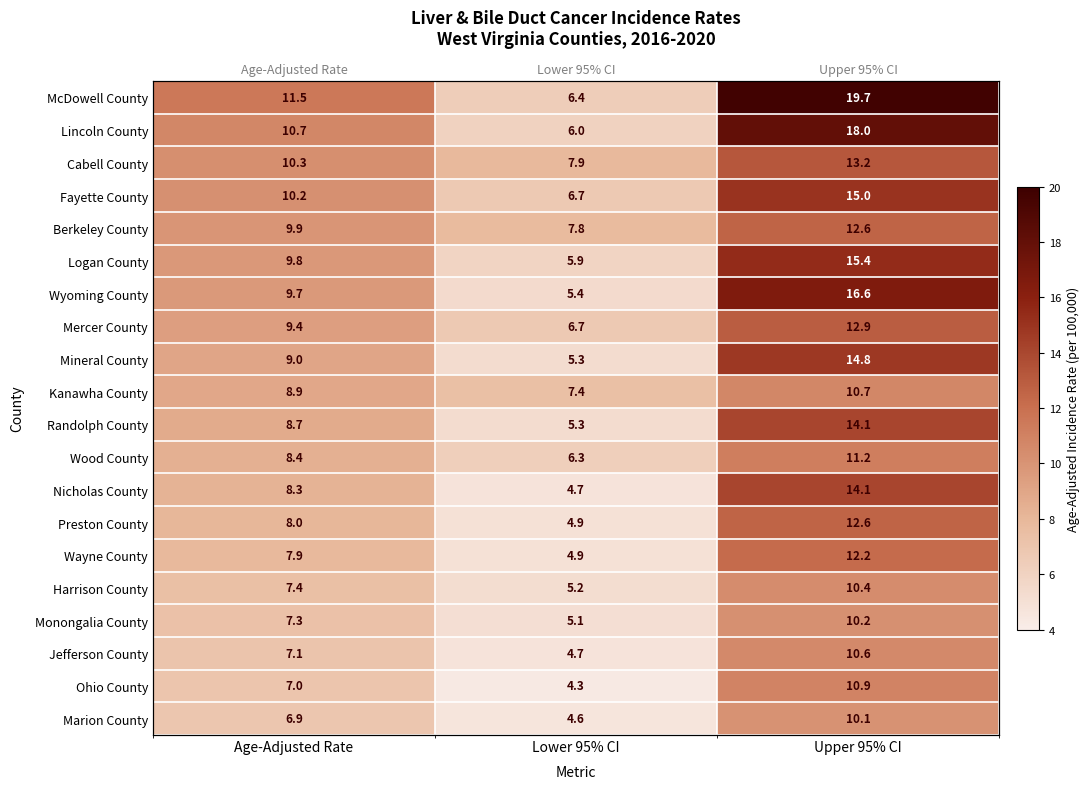

Is it true that Monongalia County equals 5.1 at Lower 95% CI?

True